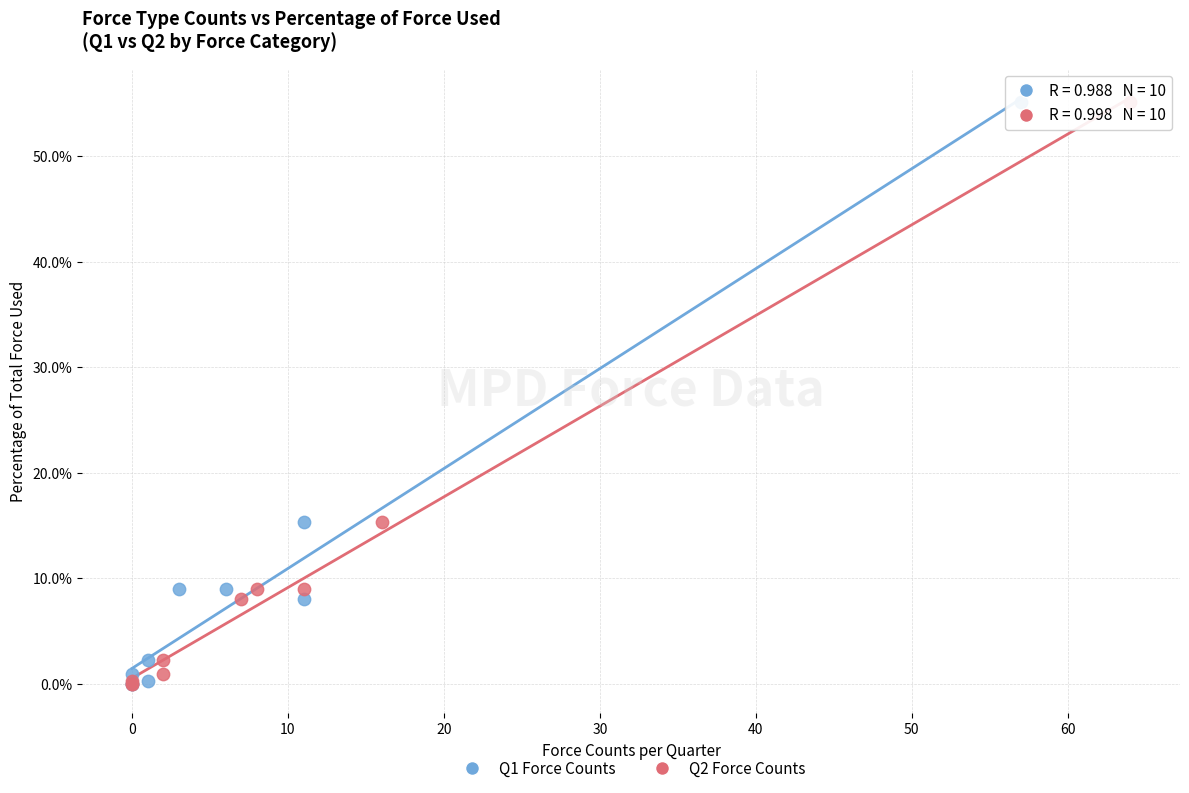

What are all the series names shown in the legend?

Q1 Force Counts, Q2 Force Counts